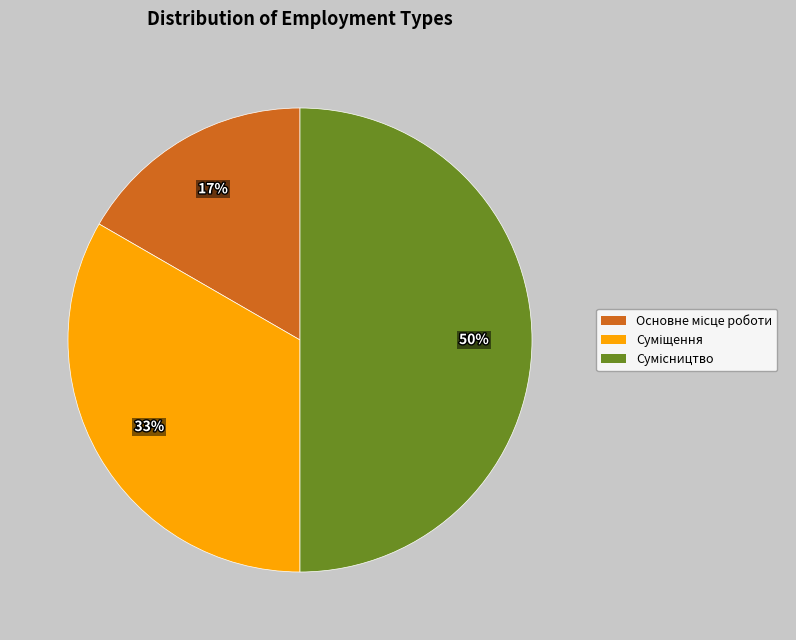

To the nearest percent, what is the difference between the largest and smallest slice percentages?

33%